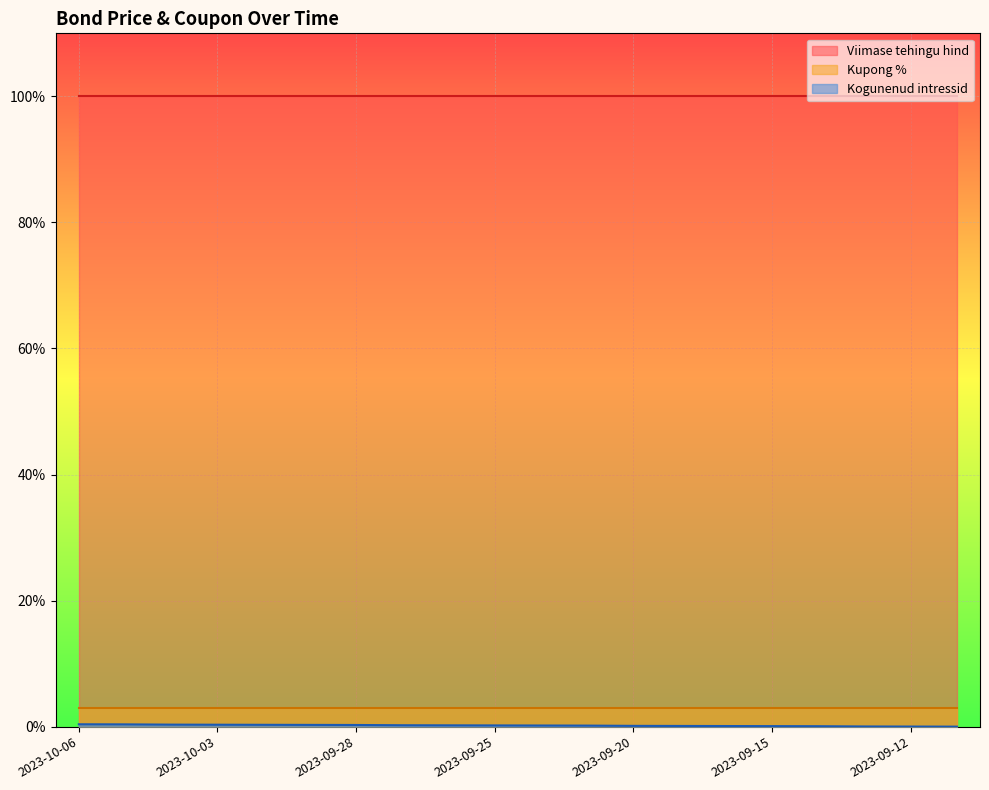

Read the Viimase tehingu hind (line) value at 16.

100.0